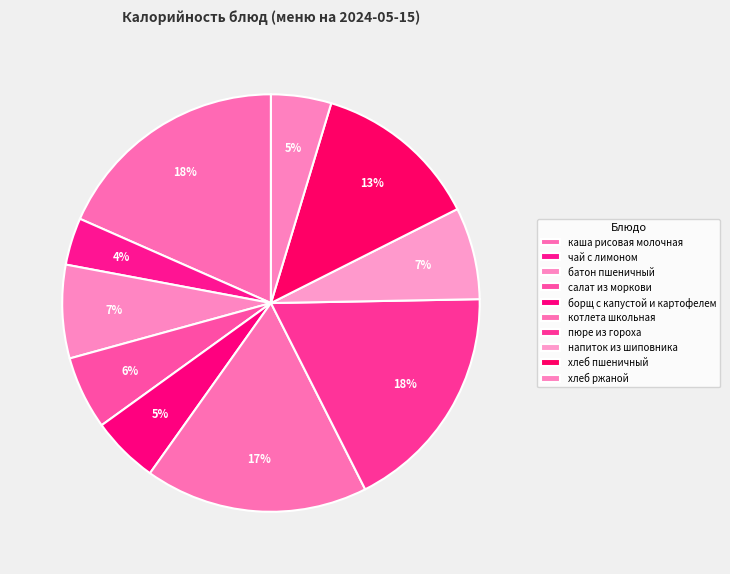

How many slices are in this pie chart?

10